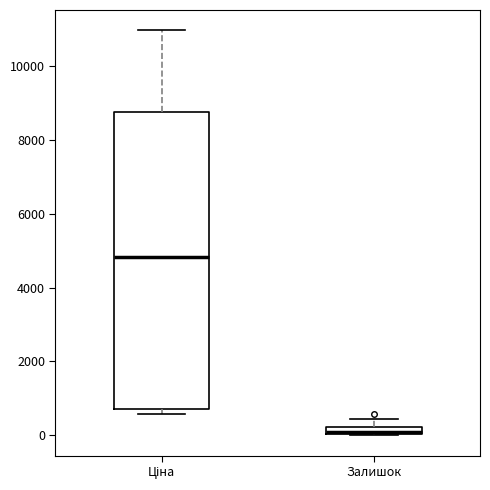

Which box is the tallest, from its lower edge to its upper edge?

Ціна